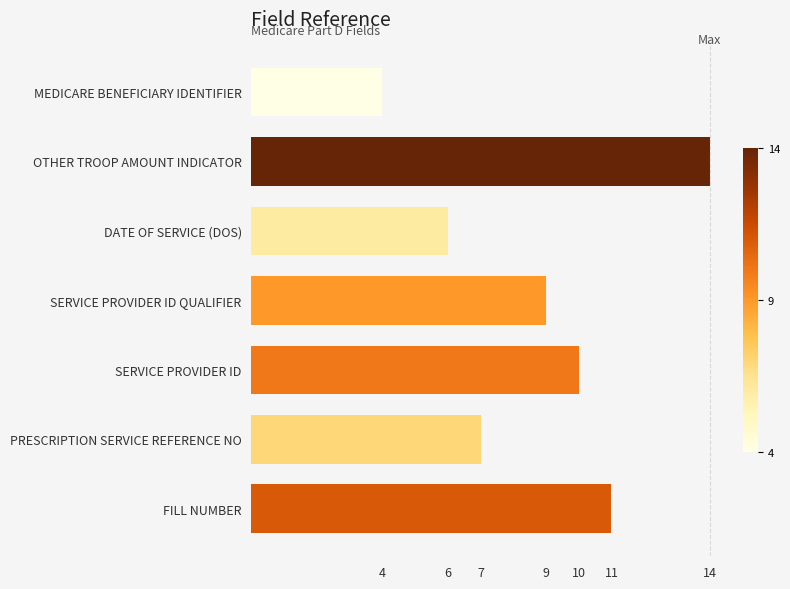

Is it true that the value at MEDICARE BENEFICIARY IDENTIFIER is 6?

False